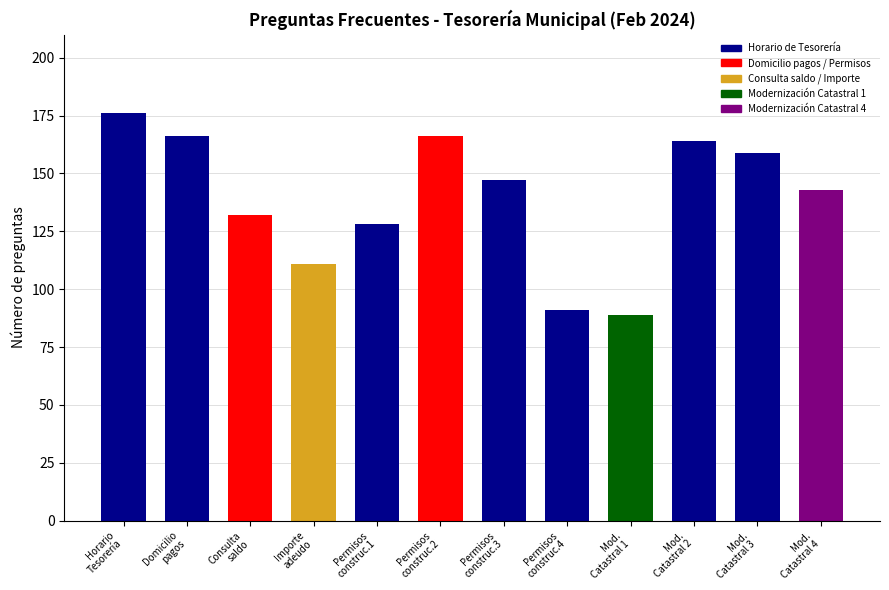

What is the change in value from Importe adeudo Predial to Modernización Catastral 1?

-22